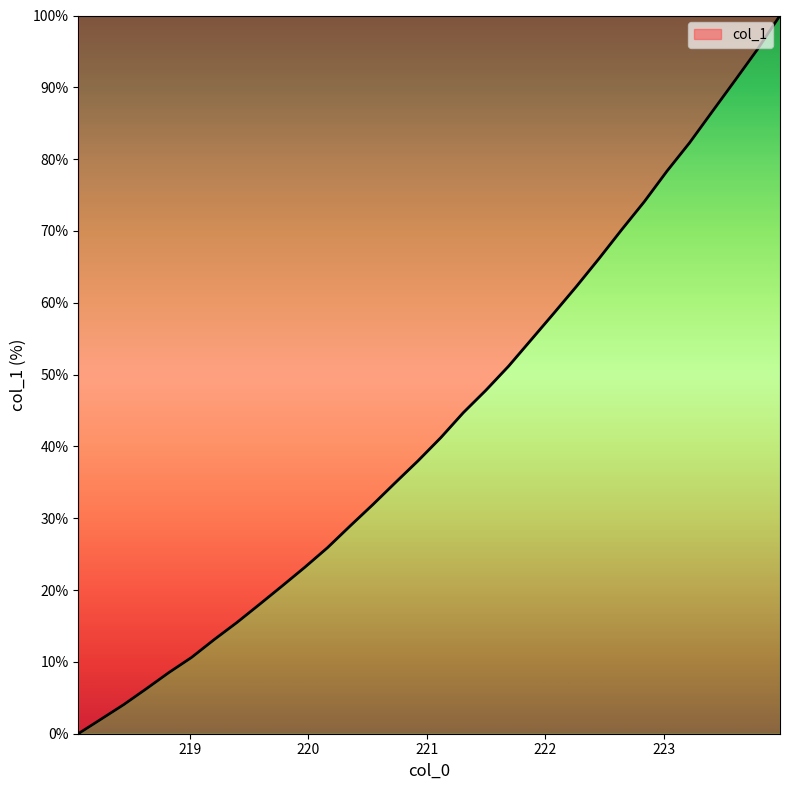

What is the difference between the maximum and minimum values?

100.0